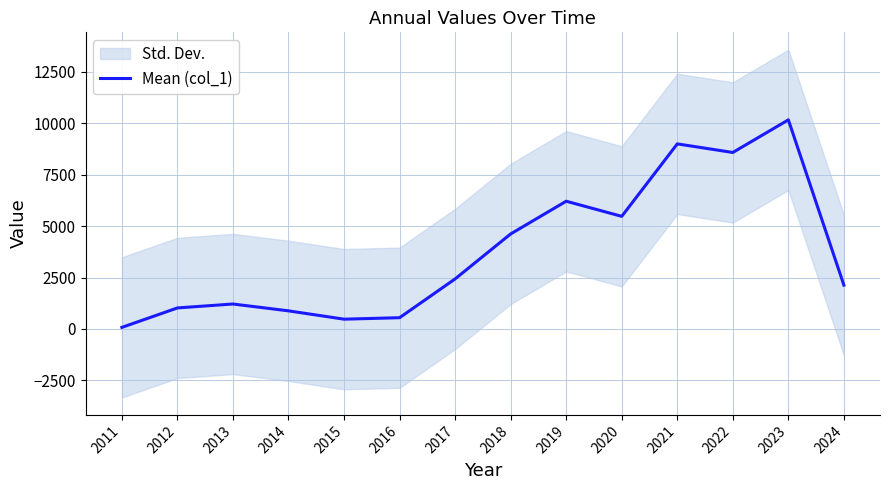

True or false: the data shows 2433 at 2017.

True